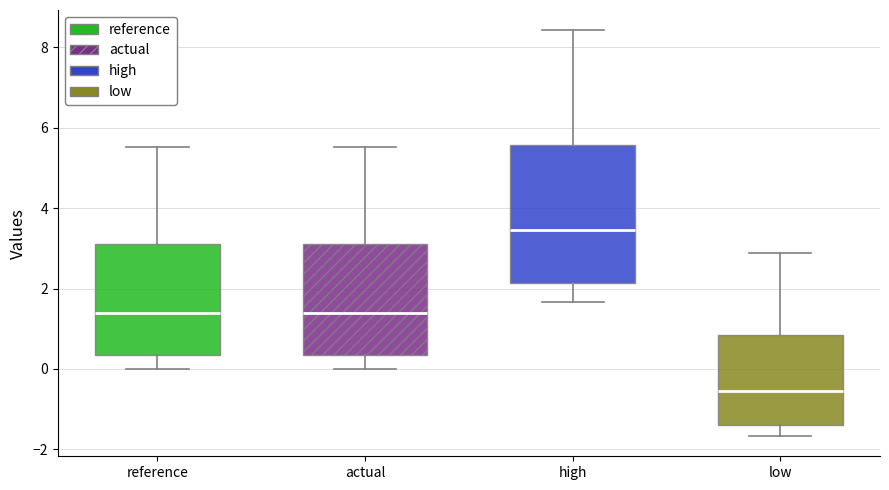

Where does the upper whisker of the box for actual end on the y-axis? The values are not printed on the chart, so give them approximately, as read against the axis.

5.6